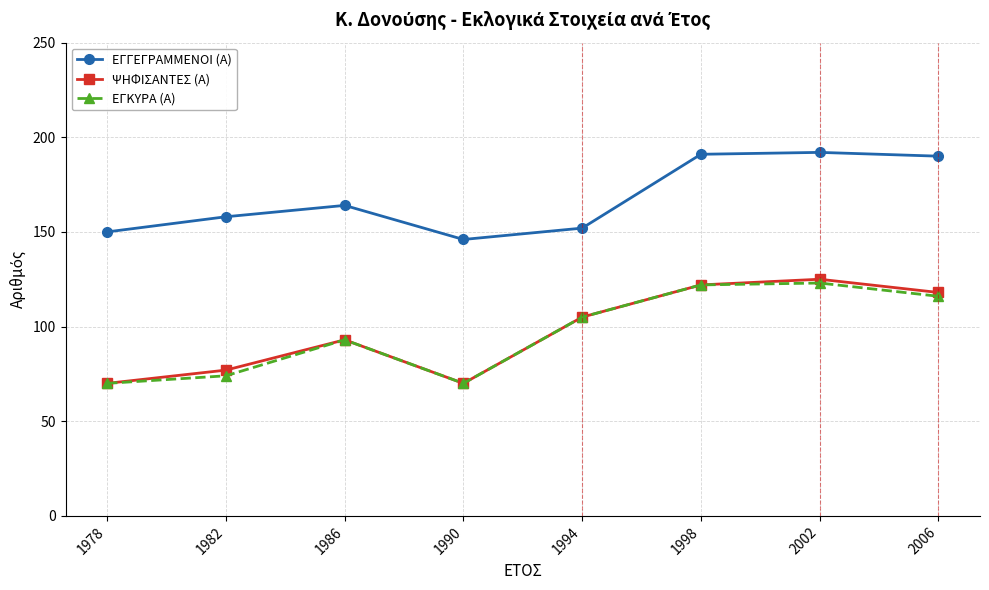

The value of ΕΓΚΥΡΑ (Α) at 1978 is 70. True or false?

True